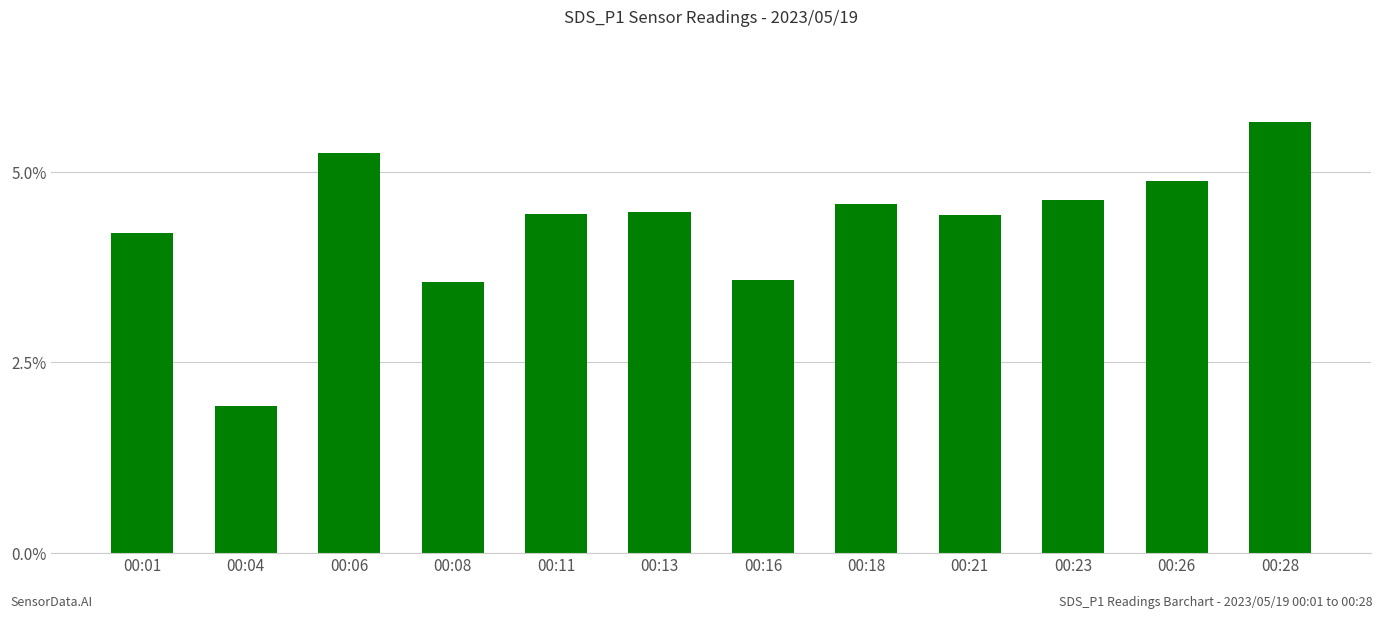

Count the number of categories in the chart.

12